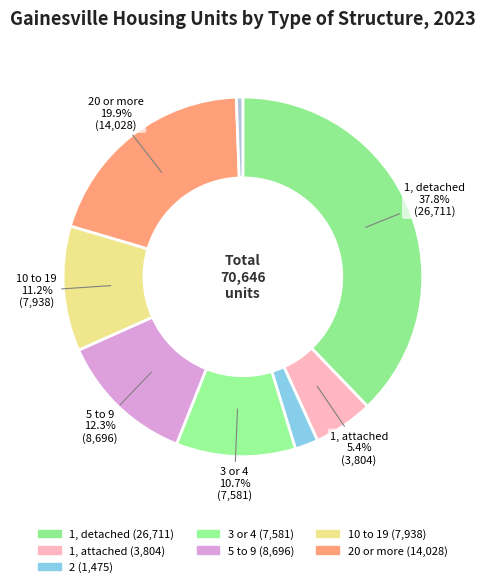

Which category has the smallest portion of the pie?

Mobile Home or Trailer